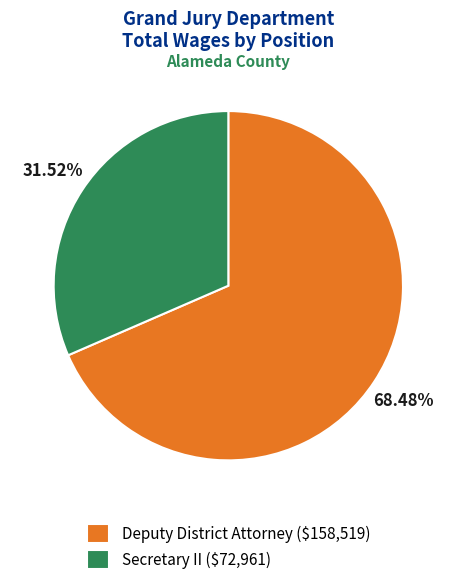

To the nearest percent, what is the difference between the Secretary II and Deputy District Attorney slice percentages?

37%